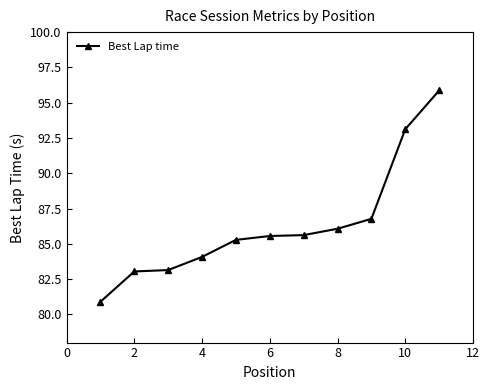

Count the number of values greater than 85.

7